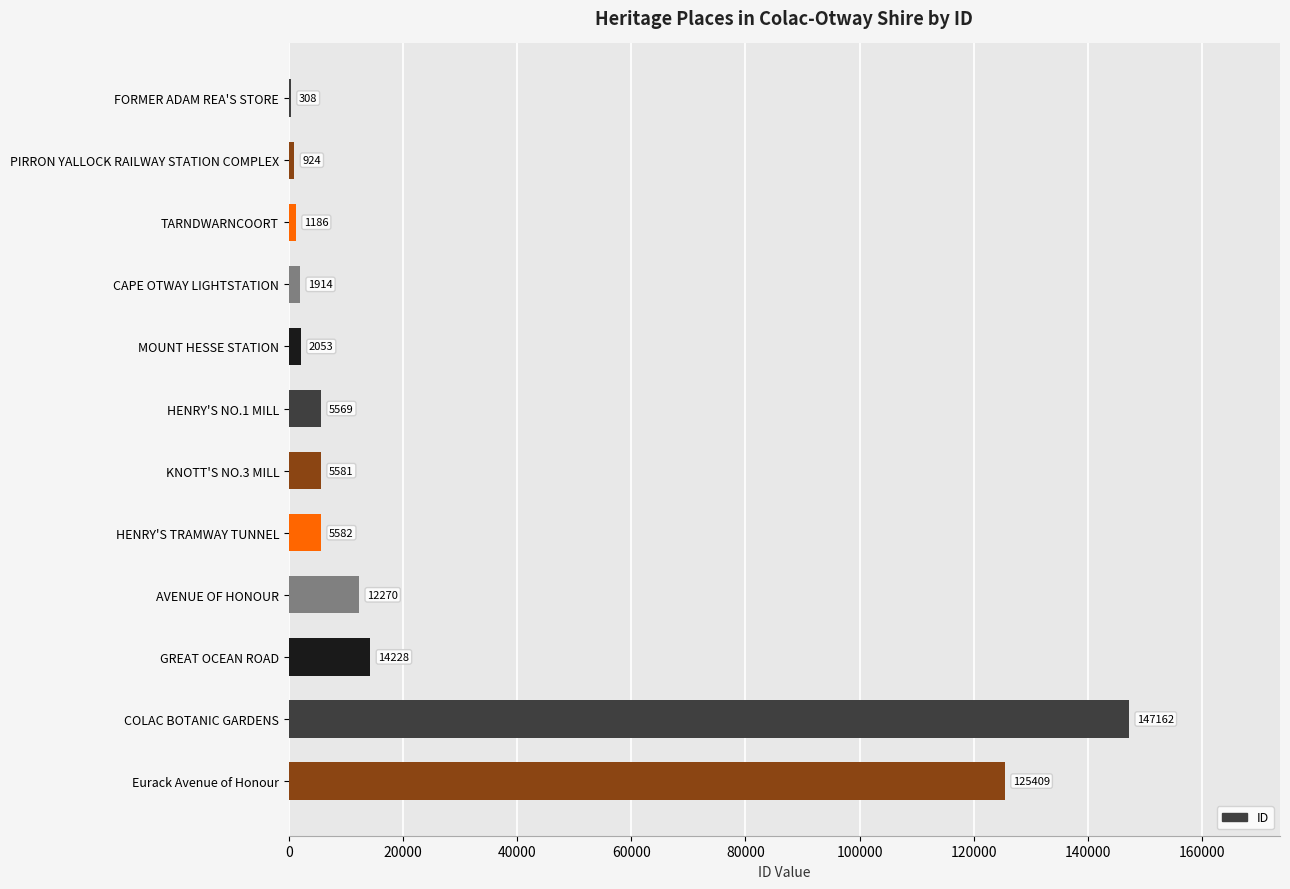

What is the greatest value displayed?

147162